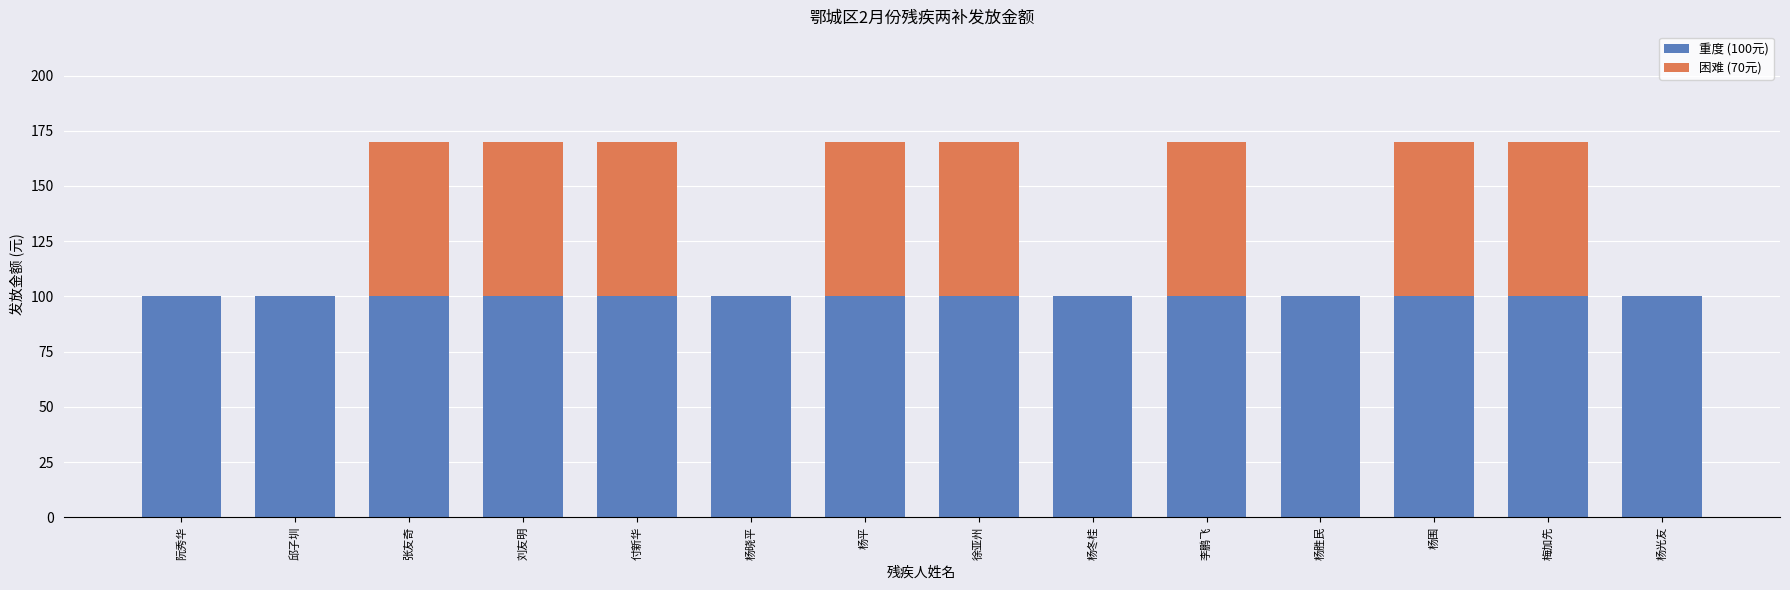

What is the total value across all series at 梅加先?

170